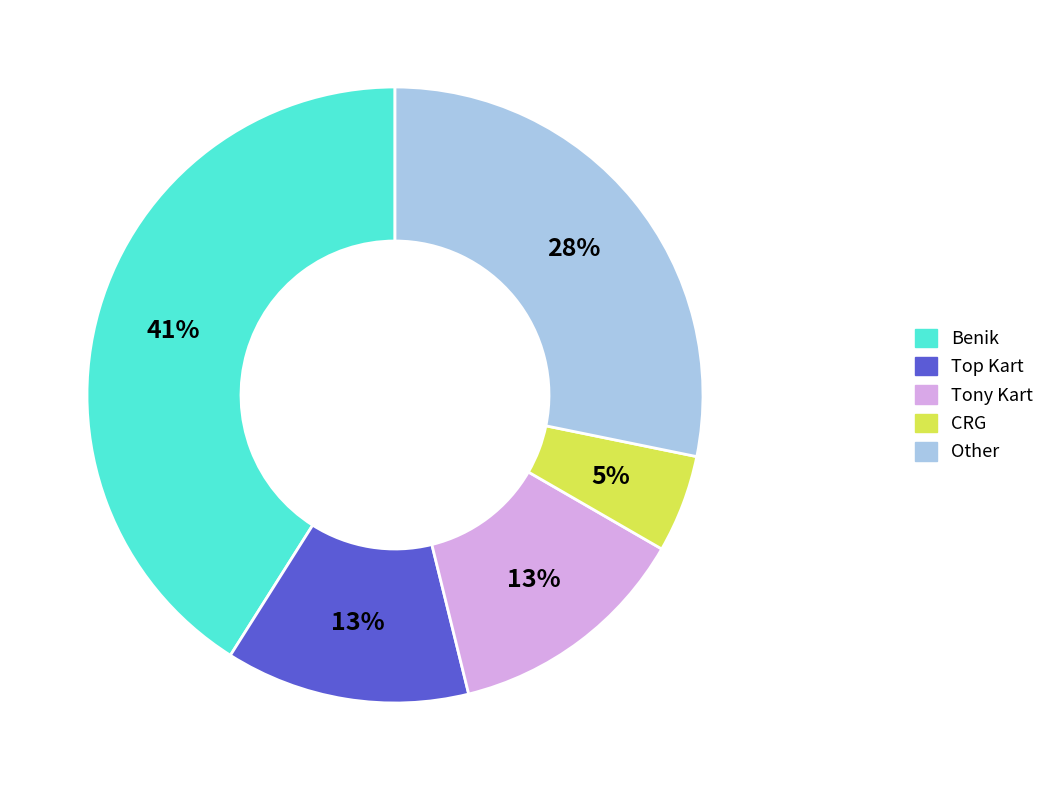

Does any single category account for the majority?

No